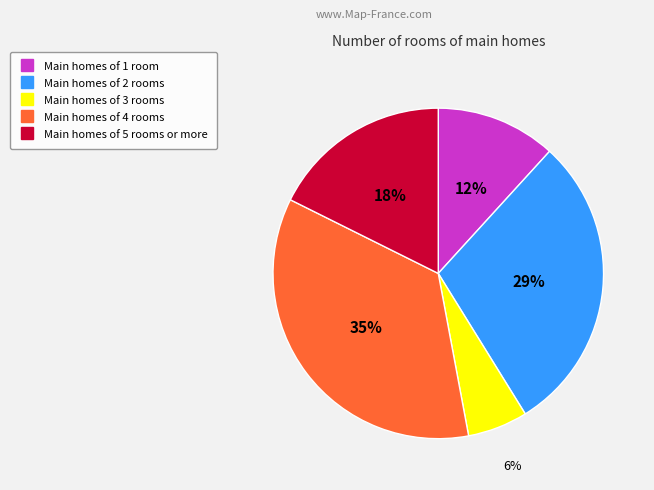

To the nearest percent, what is the difference between the largest and smallest slice percentages?

29%